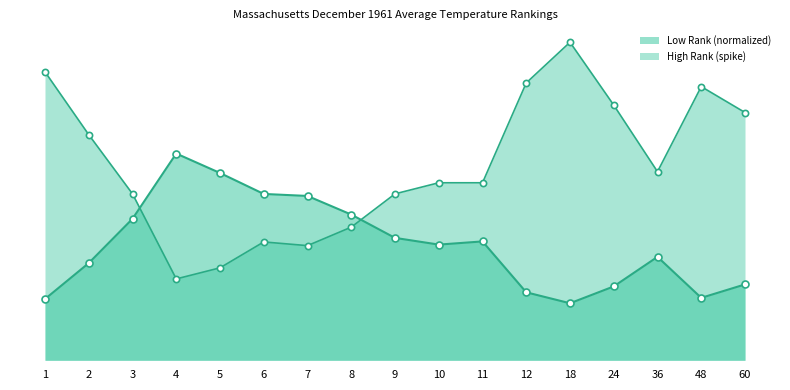

What is the total value across all series at 10?

296.0